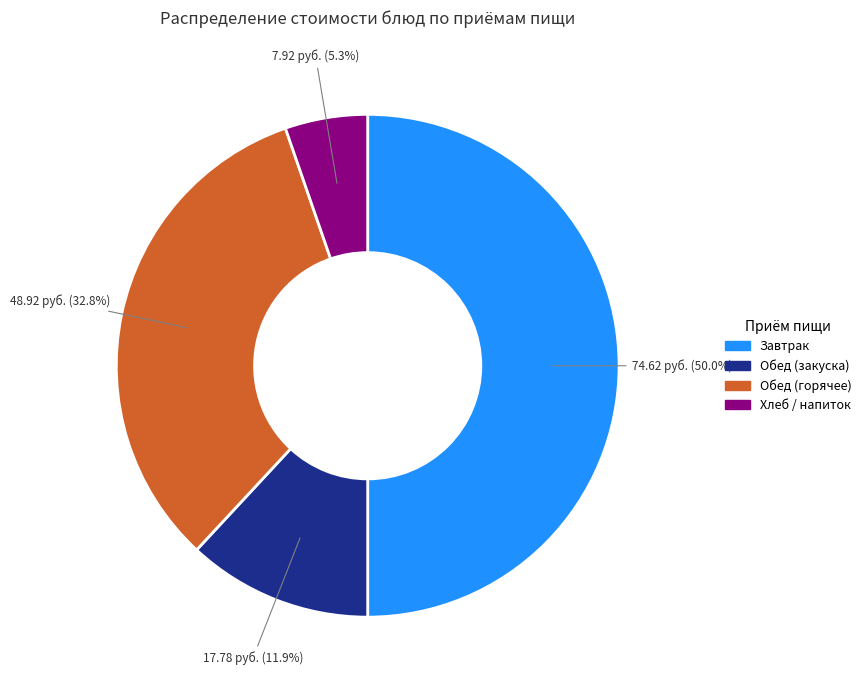

To the nearest percent, what is the difference between the largest and smallest slice percentages?

45%